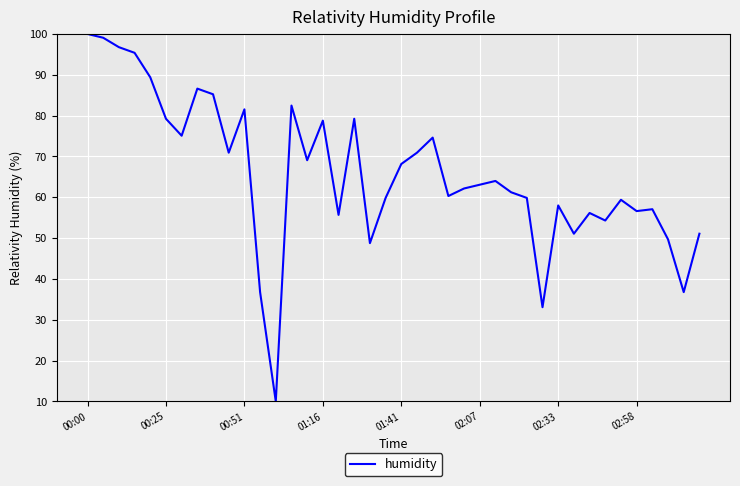

What is the maximum value shown in the chart?

100.0